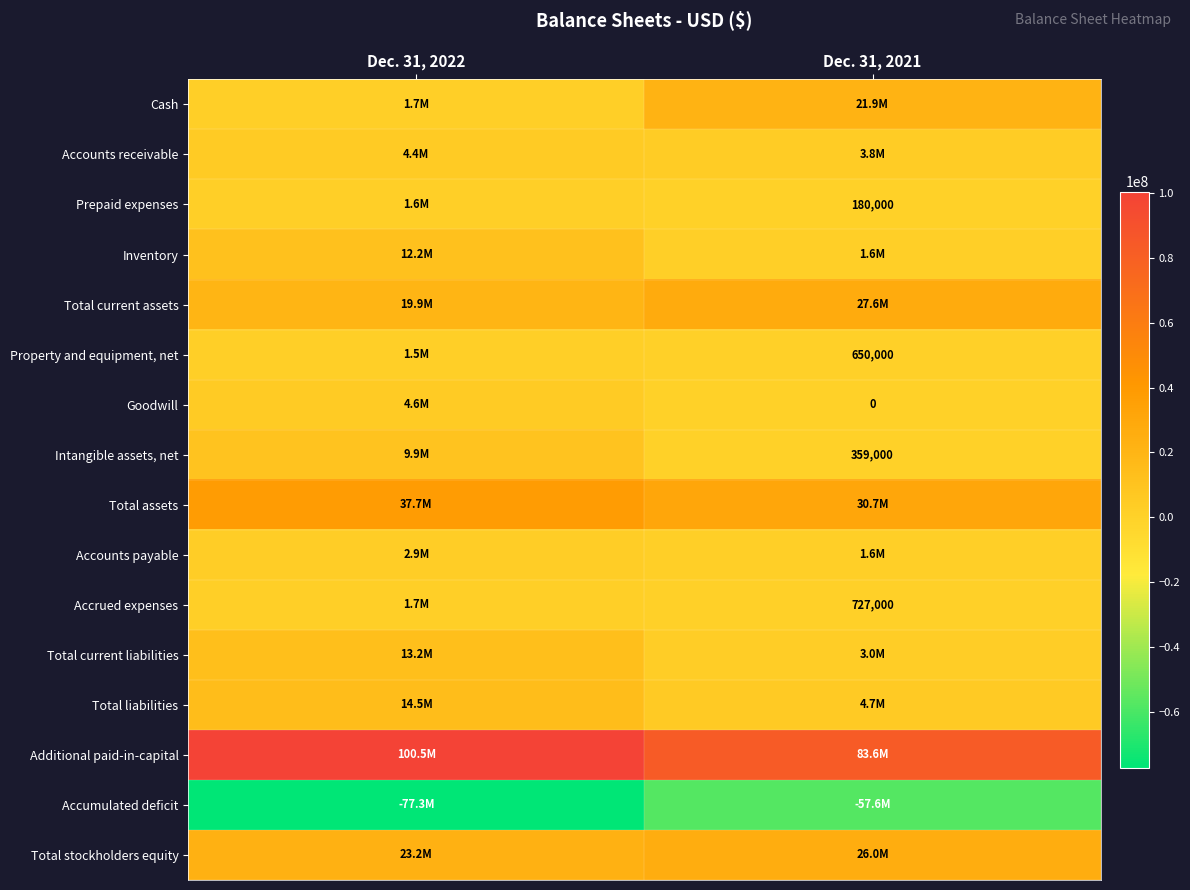

What is the difference between the Total current liabilities values at Dec. 31, 2021 and Dec. 31, 2022?

10217000